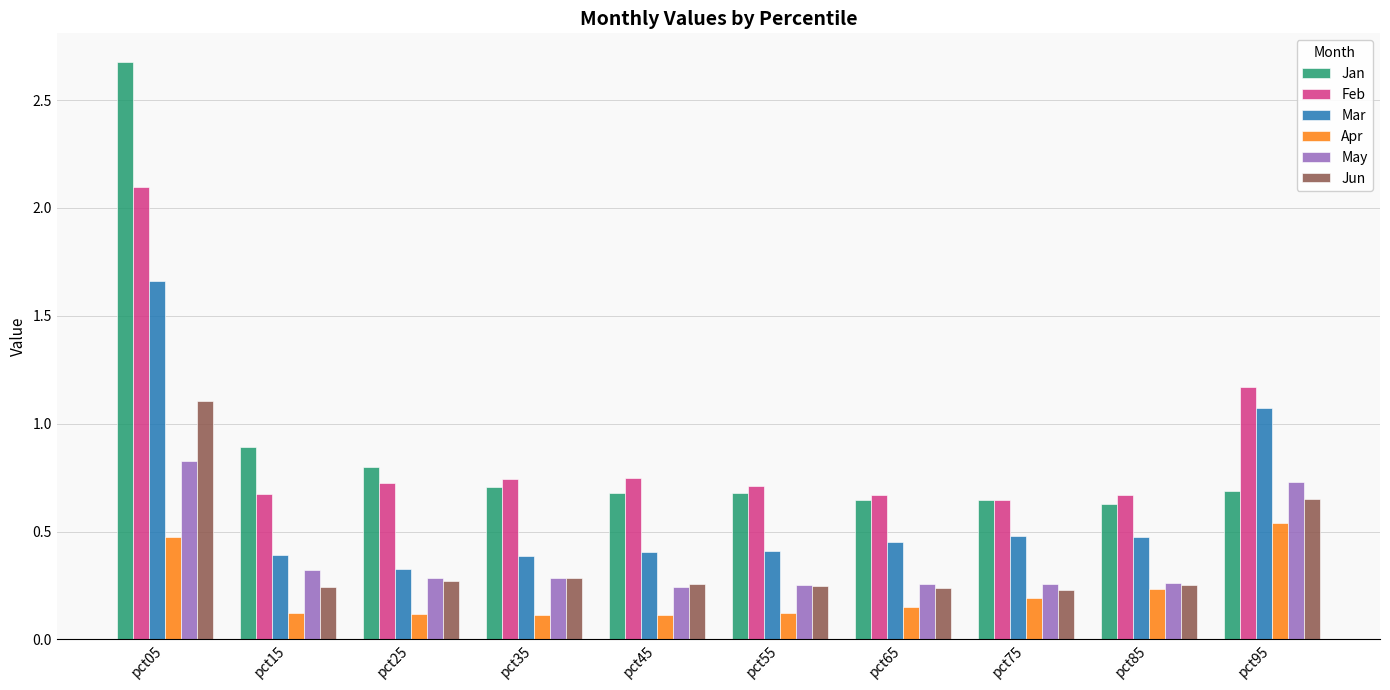

Count the May values in the range 0 to 1.

10